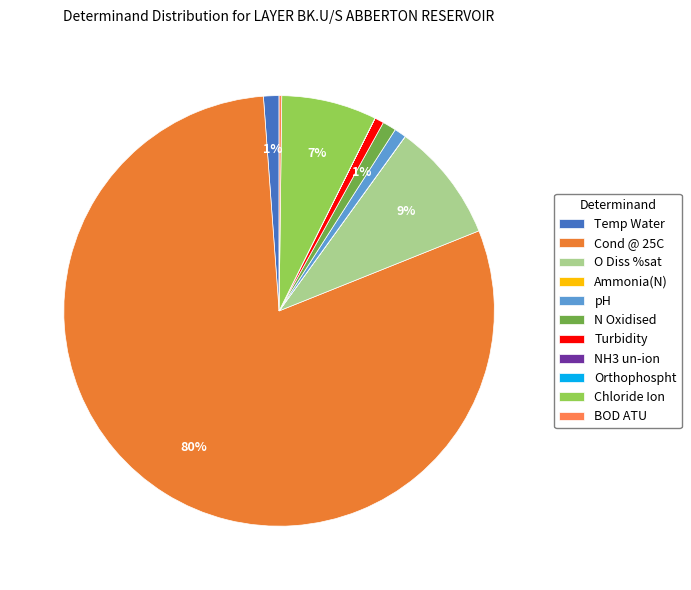

Is it true that Orthophospht is 13% of the pie?

False